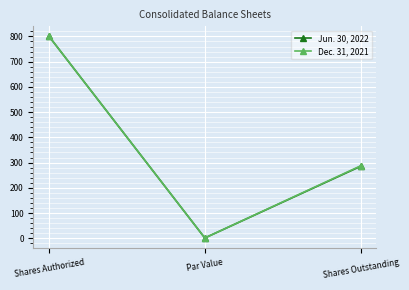

Reading left to right, list all the values displayed in this chart.

Jun. 30, 2022: 800.0	1.0	285.0
Dec. 31, 2021: 800.0	1.0	286.9